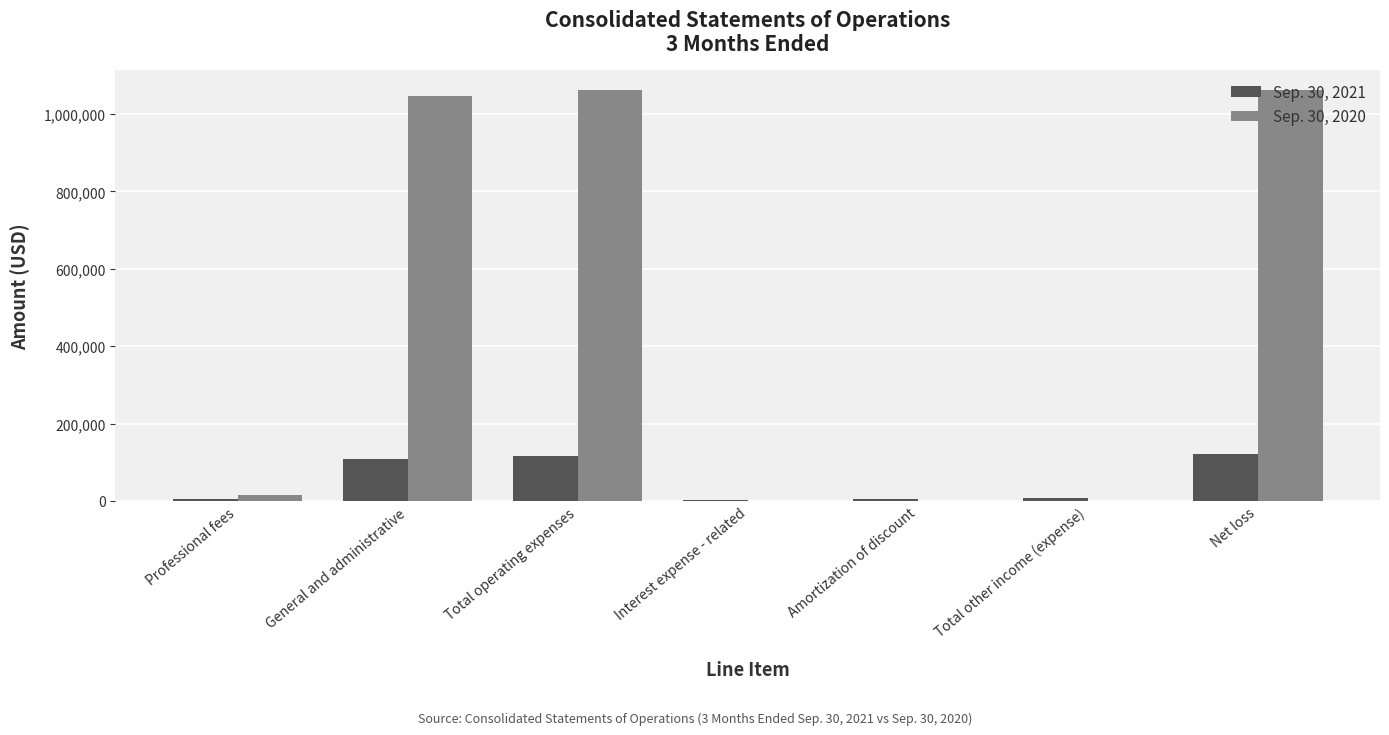

True or false: Sep. 30, 2020 has a value of 1725038 at Total operating expenses.

False